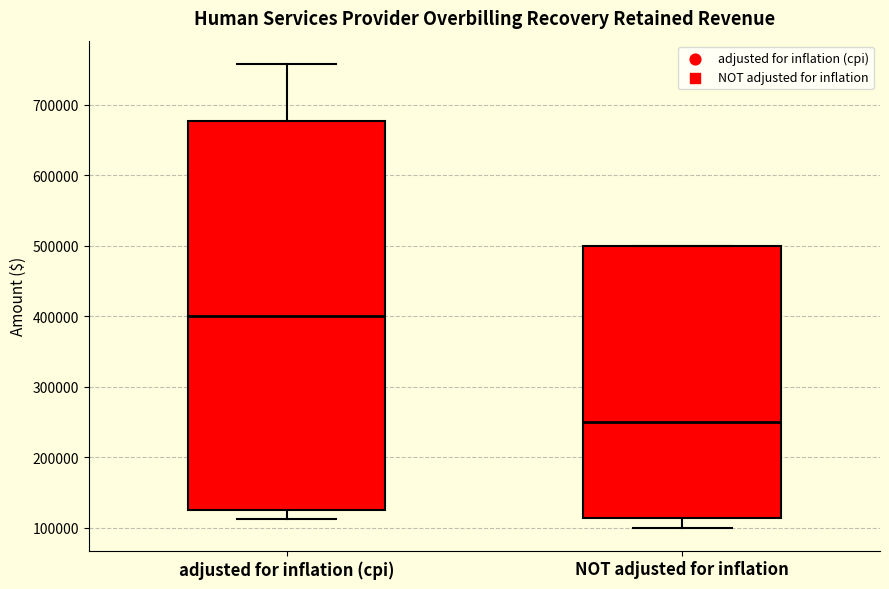

Which box's median line is the lowest?

NOT adjusted for inflation